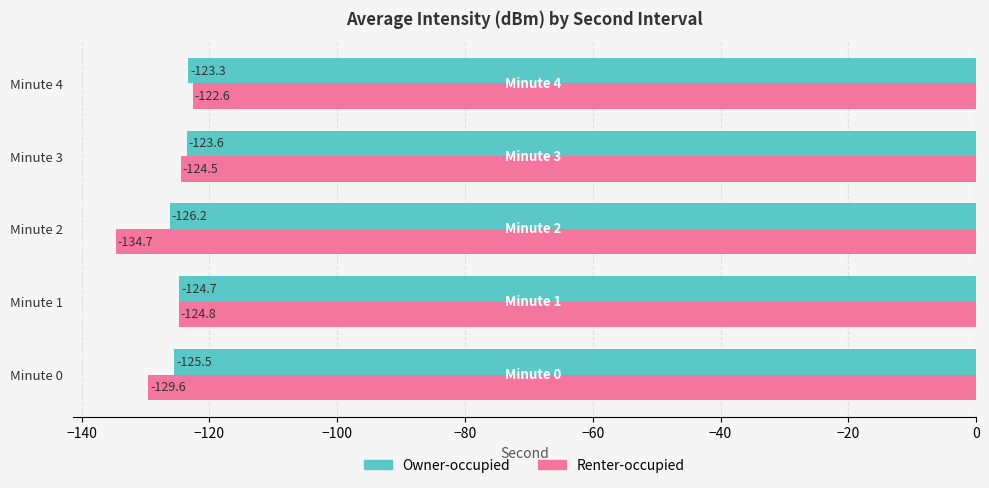

What value does the Renter-occupied series have at Minute 4?

-122.6